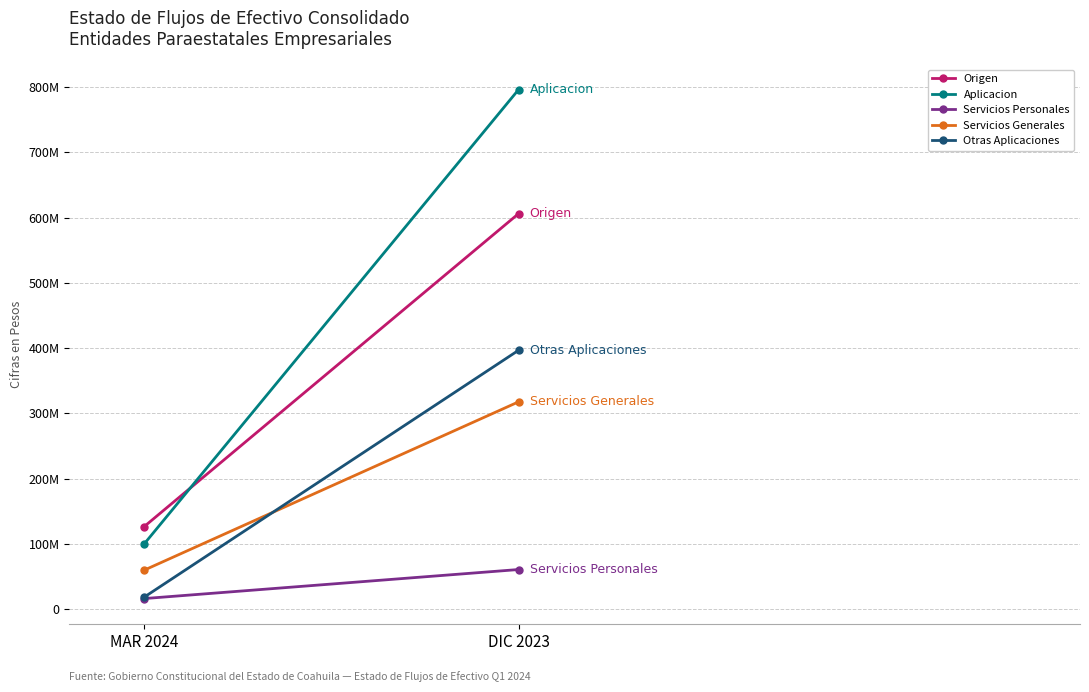

What is the difference between the Origen values at DIC 2023 and MAR 2024?

479613862